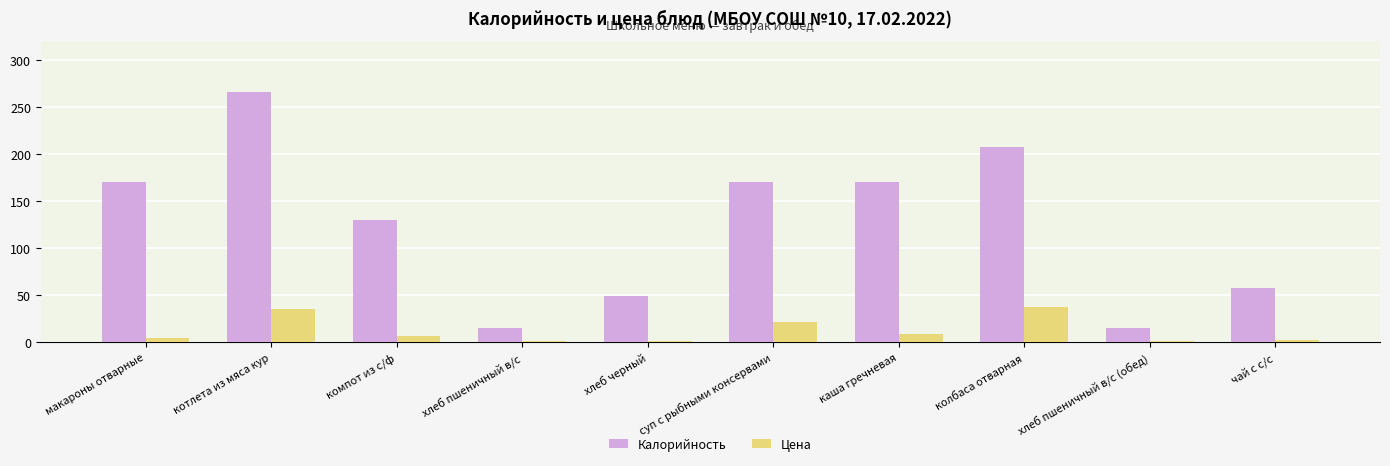

How many bars are there in total?

20